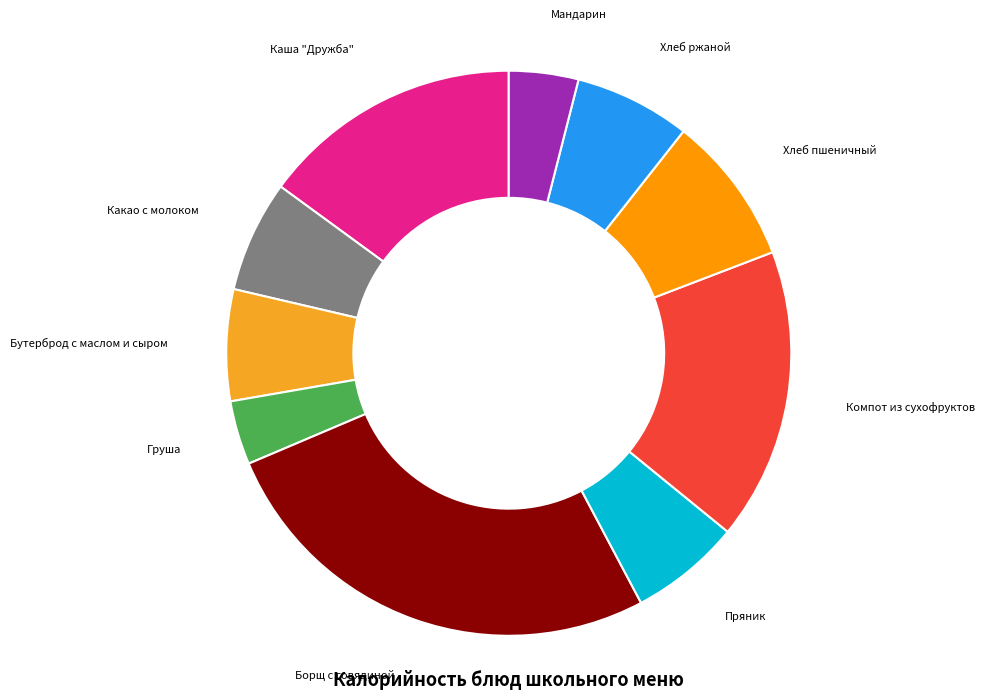

Does Хлеб ржаной account for over 50% of the chart?

No